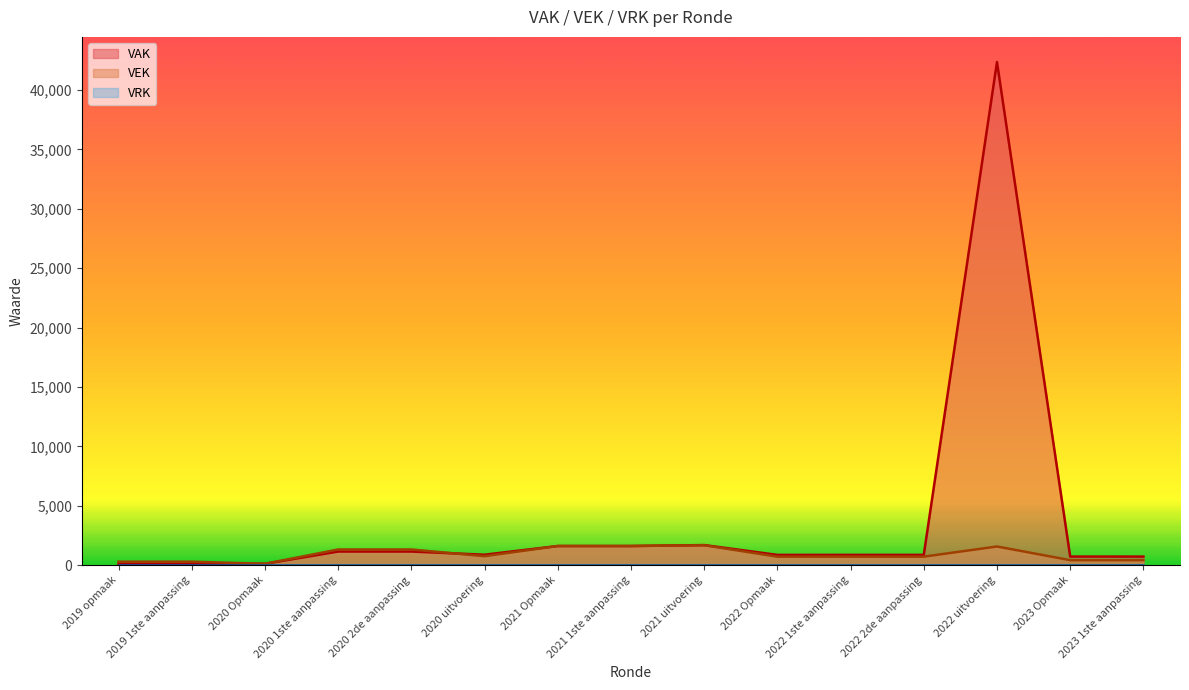

In VAK, how many points are lower than both neighbors (excluding endpoints)?

3